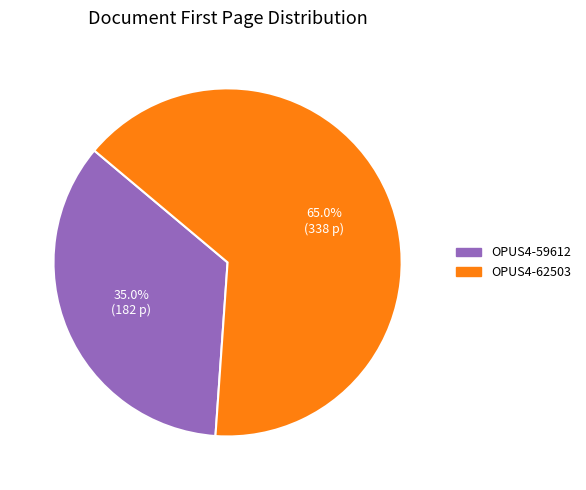

What percentage do OPUS4-59612 and OPUS4-62503 together represent?

100.0%